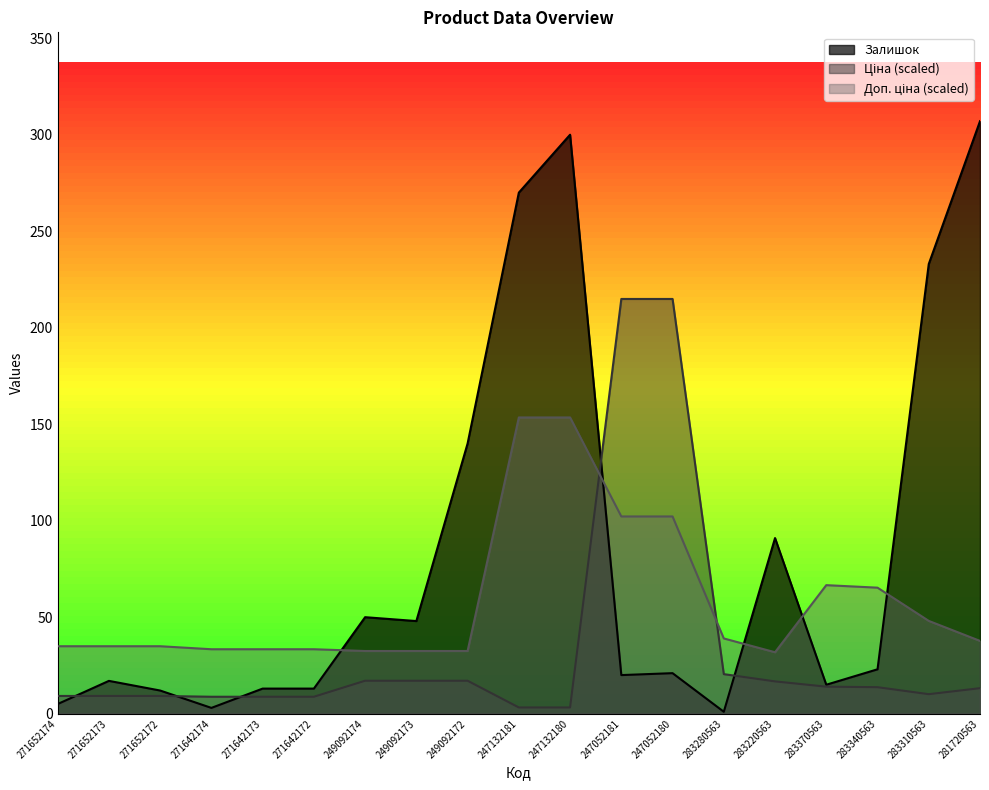

How many data points in Залишок are less than 21?

9